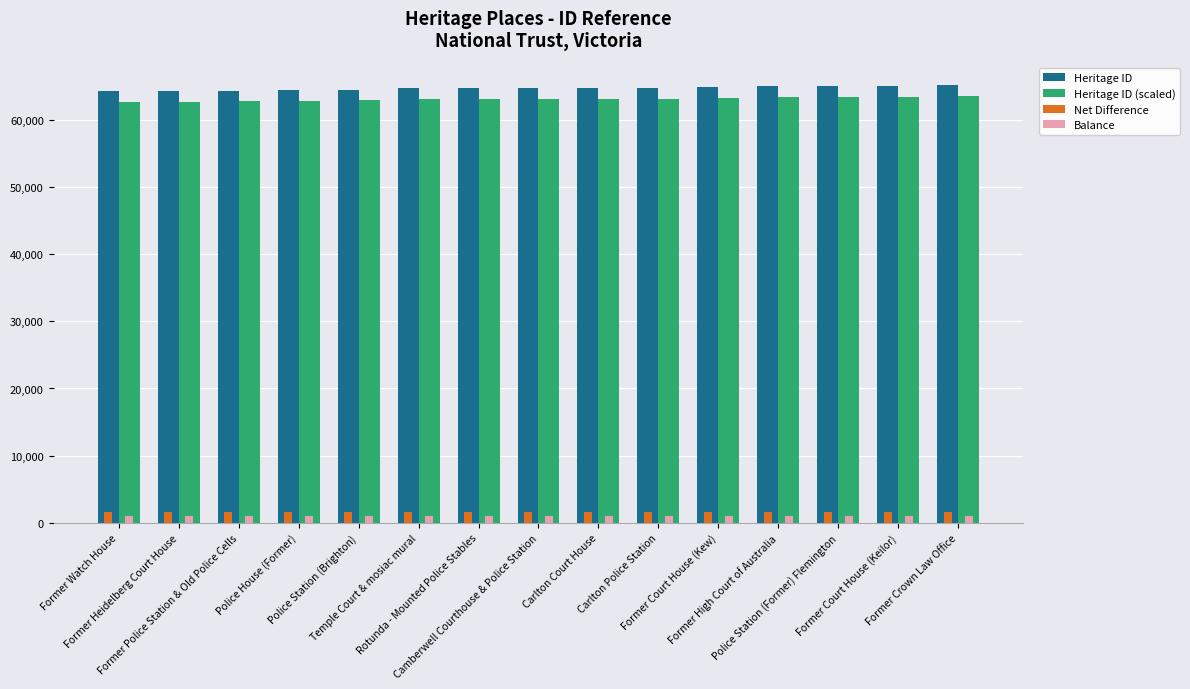

How many groups of bars are there?

15